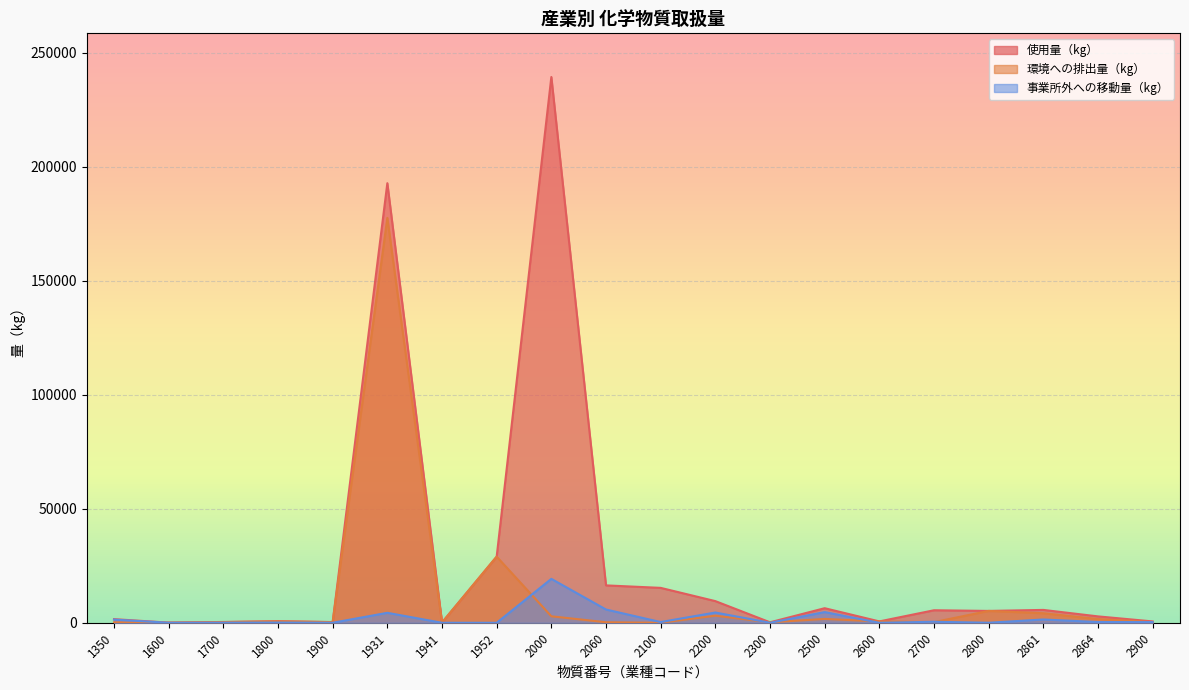

What is the difference between the maximum and minimum values in the 使用量（kg） series?

239360.0